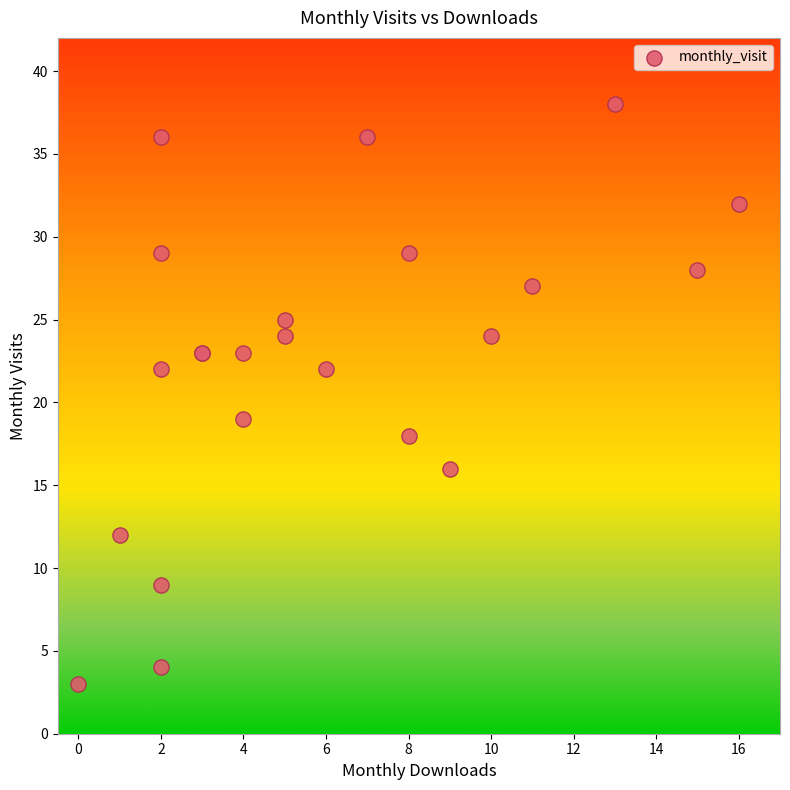

What Y value in the scatter plot is closest to 20?

19